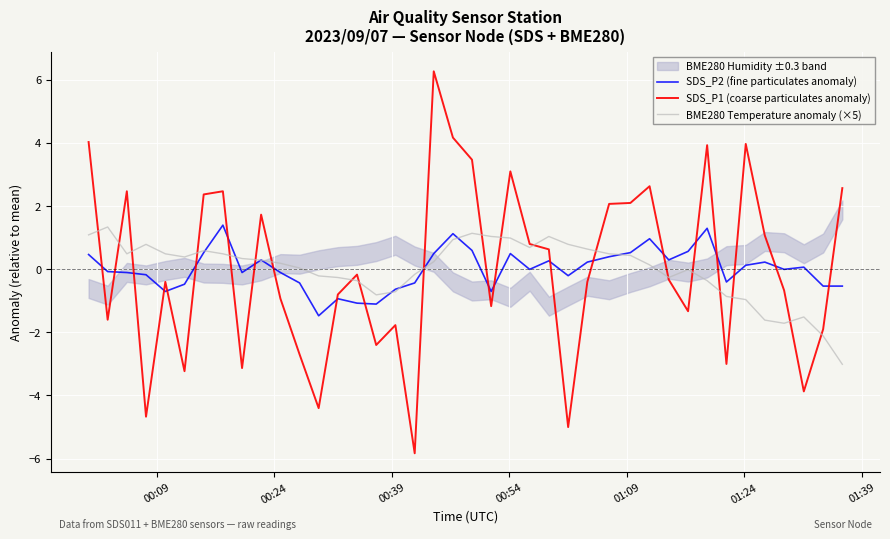

What is the lowest value of the SDS_P2 (fine particulates anomaly) series?

-1.5